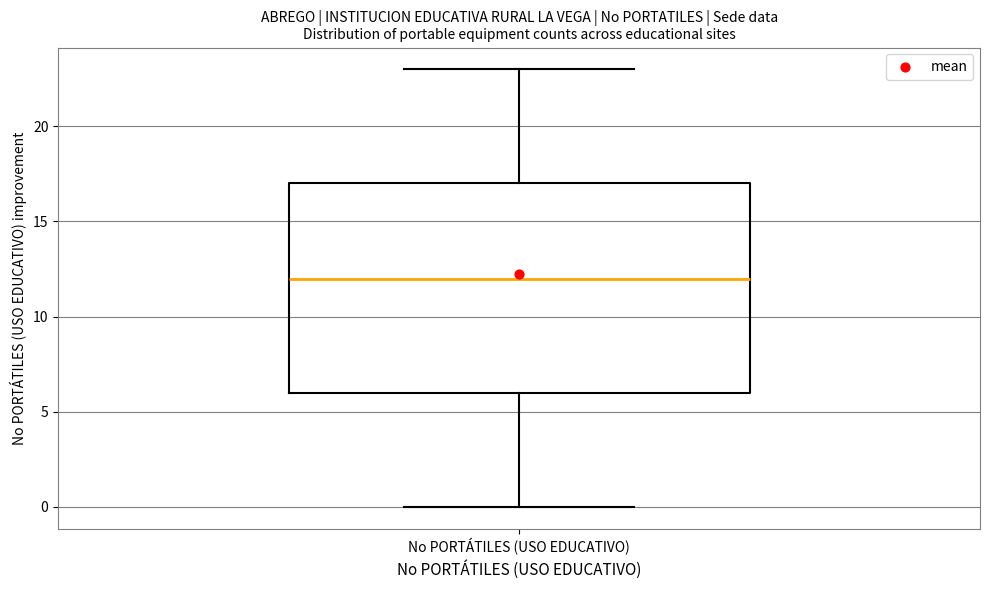

Where does the lower whisker of the box for No PORTÁTILES (USO EDUCATIVO) end on the y-axis? The values are not printed on the chart, so give them approximately, as read against the axis.

0